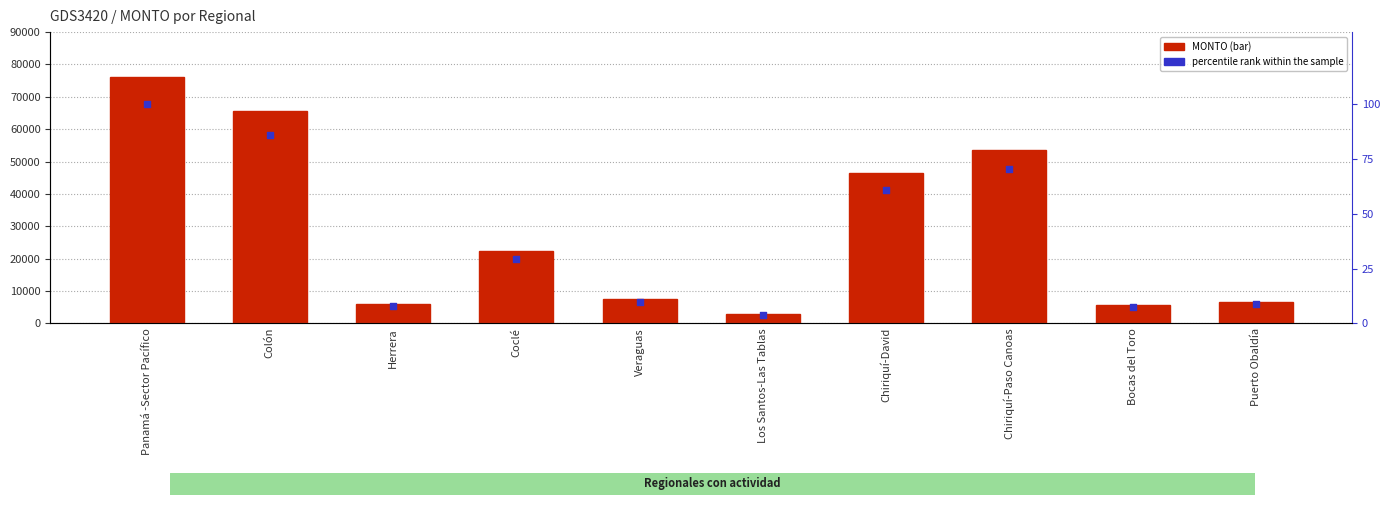

Which series has the widest spread of Y values?

MONTO